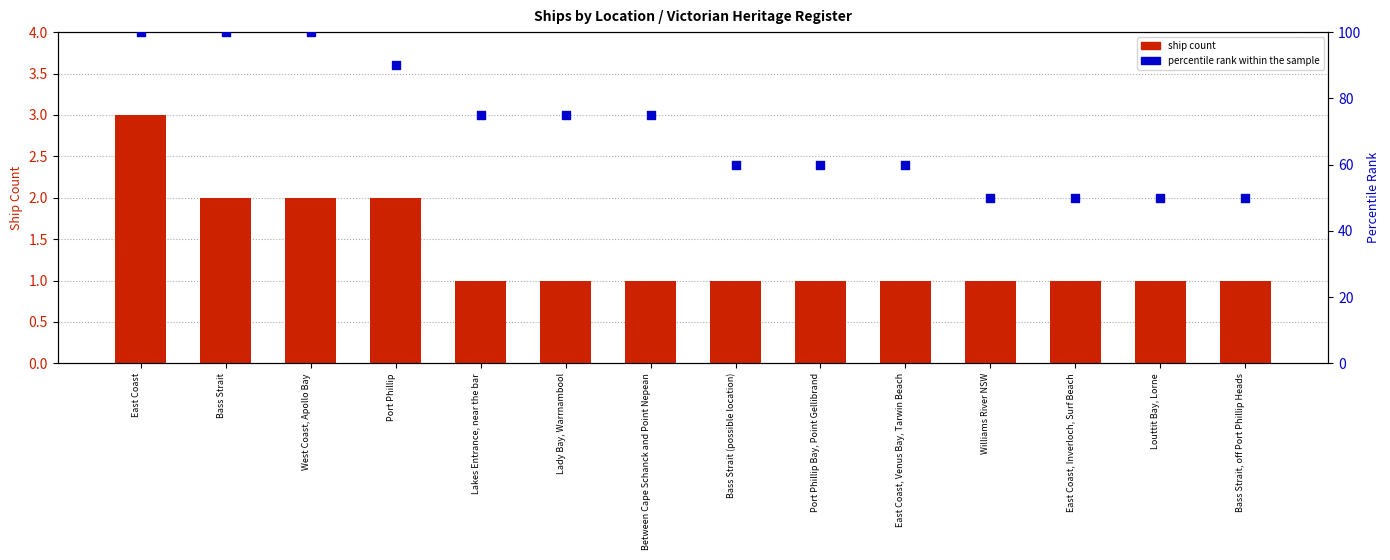

Which series has the largest total across all categories?

percentile rank within the sample